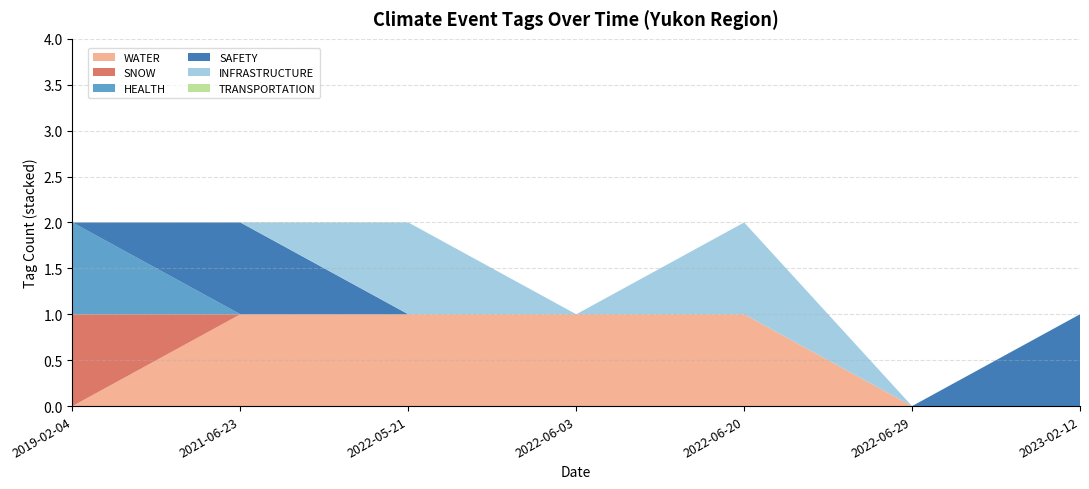

Reading right to left, transcribe all the data shown in this chart.

WATER: 2023-02-12=0	2022-06-29=0	2022-06-20=1	2022-06-03=1	2022-05-21=1	2021-06-23=1	2019-02-04=0
SNOW: 2023-02-12=0	2022-06-29=0	2022-06-20=0	2022-06-03=0	2022-05-21=0	2021-06-23=0	2019-02-04=1
HEALTH: 2023-02-12=0	2022-06-29=0	2022-06-20=0	2022-06-03=0	2022-05-21=0	2021-06-23=0	2019-02-04=1
SAFETY: 2023-02-12=1	2022-06-29=0	2022-06-20=0	2022-06-03=0	2022-05-21=0	2021-06-23=1	2019-02-04=0
INFRASTRUCTURE: 2023-02-12=0	2022-06-29=0	2022-06-20=1	2022-06-03=0	2022-05-21=1	2021-06-23=0	2019-02-04=0
TRANSPORTATION: 2023-02-12=0	2022-06-29=0	2022-06-20=0	2022-06-03=0	2022-05-21=0	2021-06-23=0	2019-02-04=0